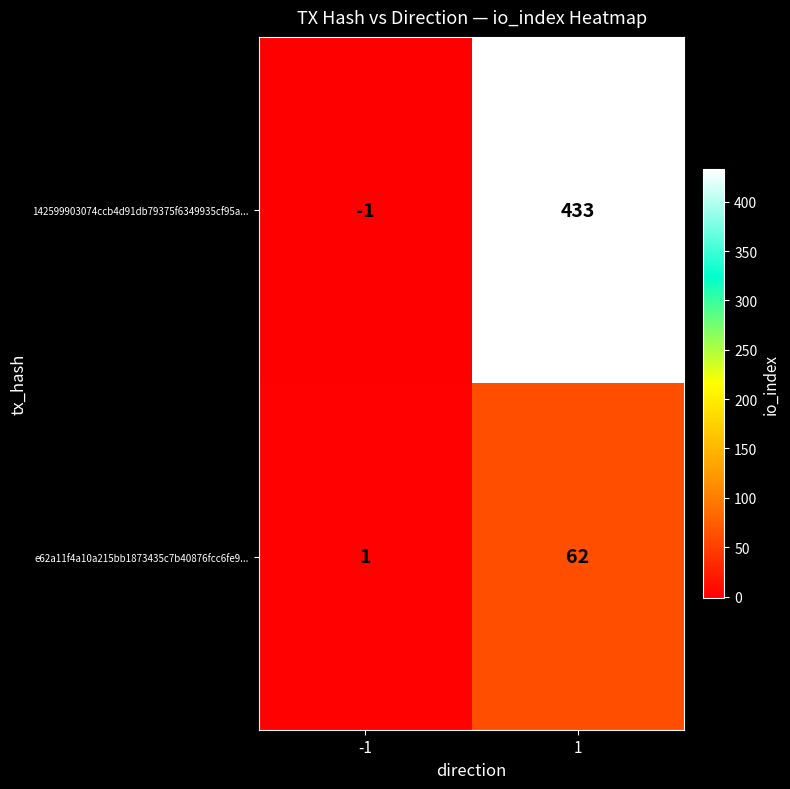

Reading left to right, list all the values displayed in this chart.

142599903074ccb4d91db79375f6349935cf95a...: -1	433
e62a11f4a10a215bb1873435c7b40876fcc6fe9...: 1	62